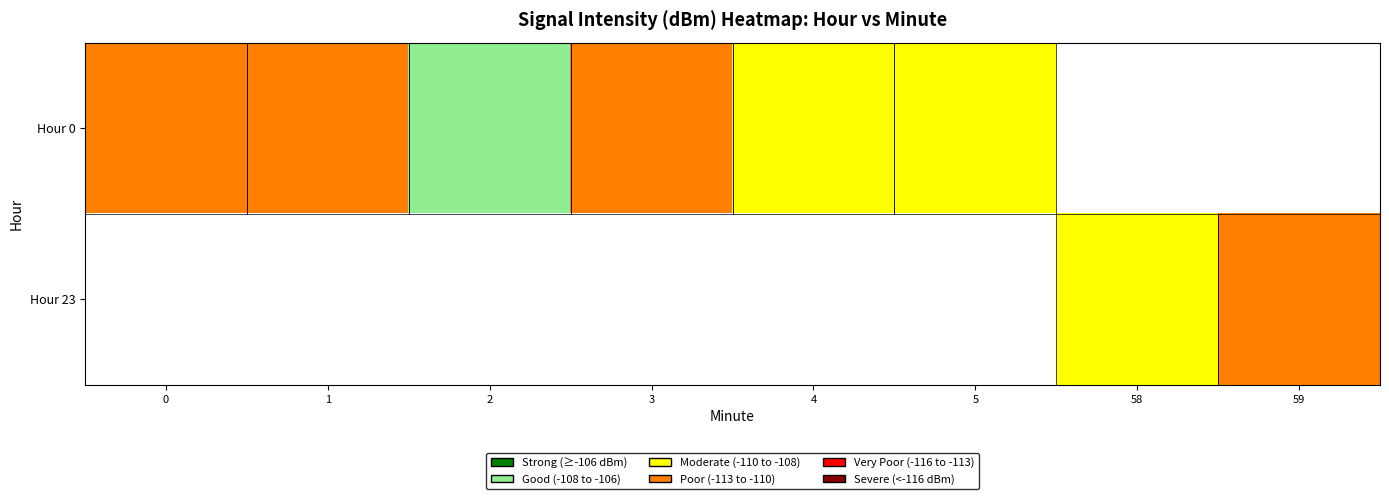

At 5, list the series in order from largest to smallest.

Hour 0, Hour 23